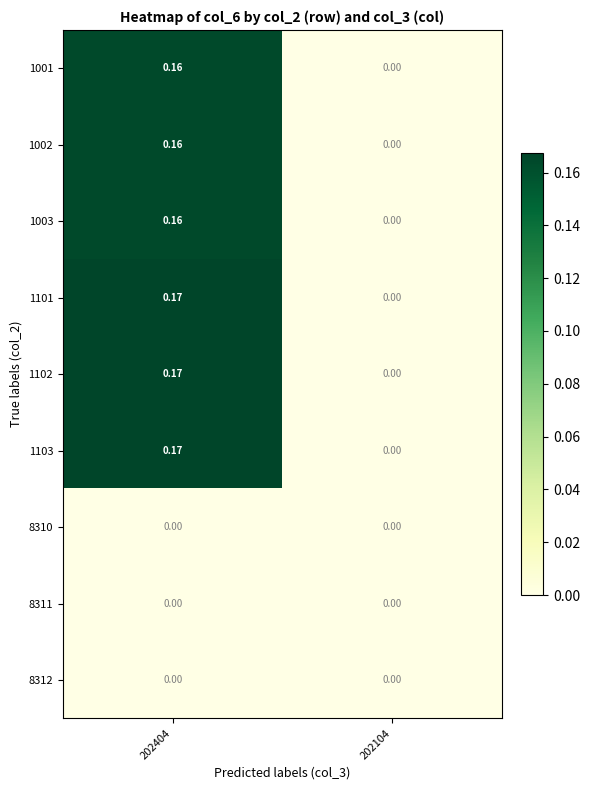

Is the value of 1003 at 202104 greater than the value of 1103 at 202404?

No